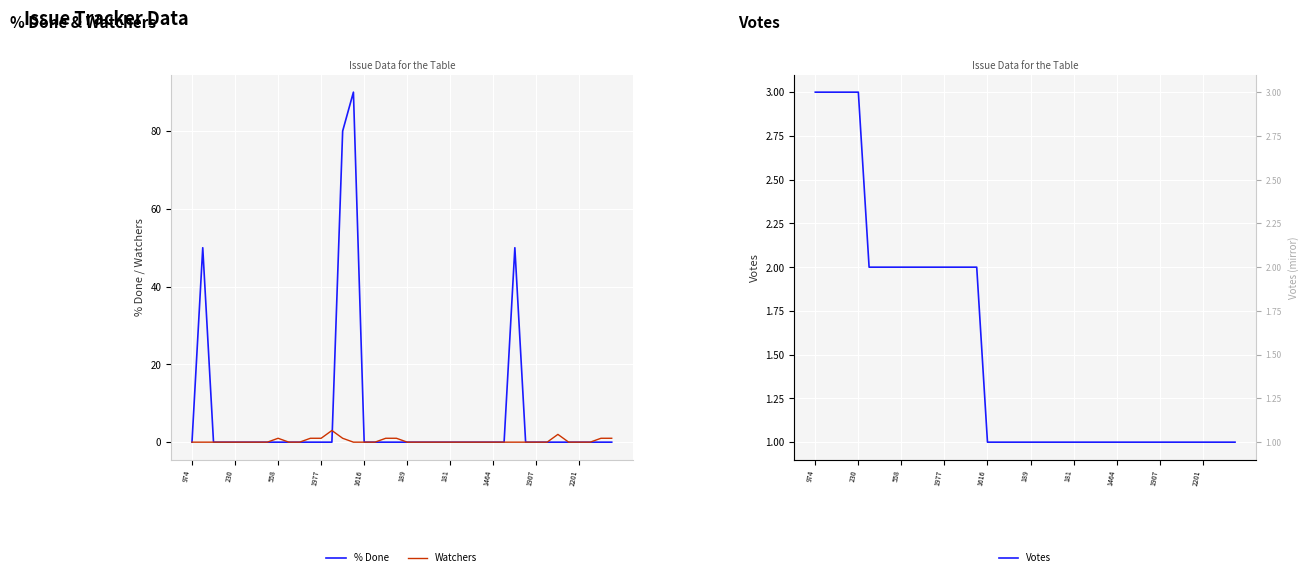

What is the sum of all Votes values?

61